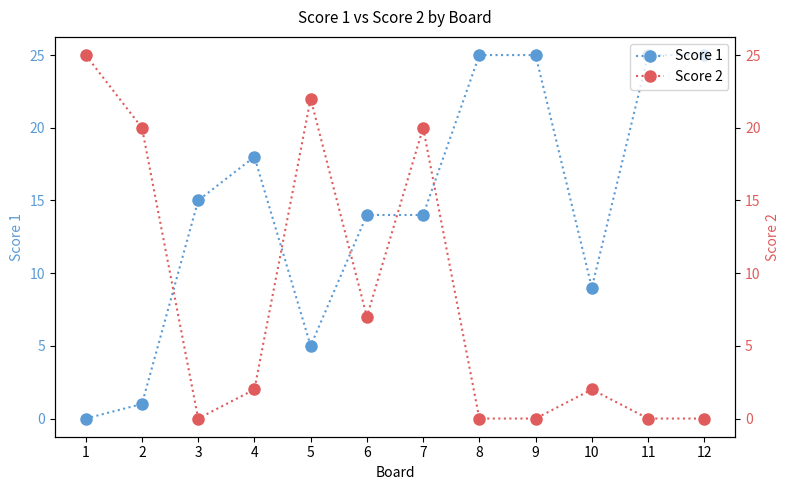

Does the chart have visible grid lines?

No